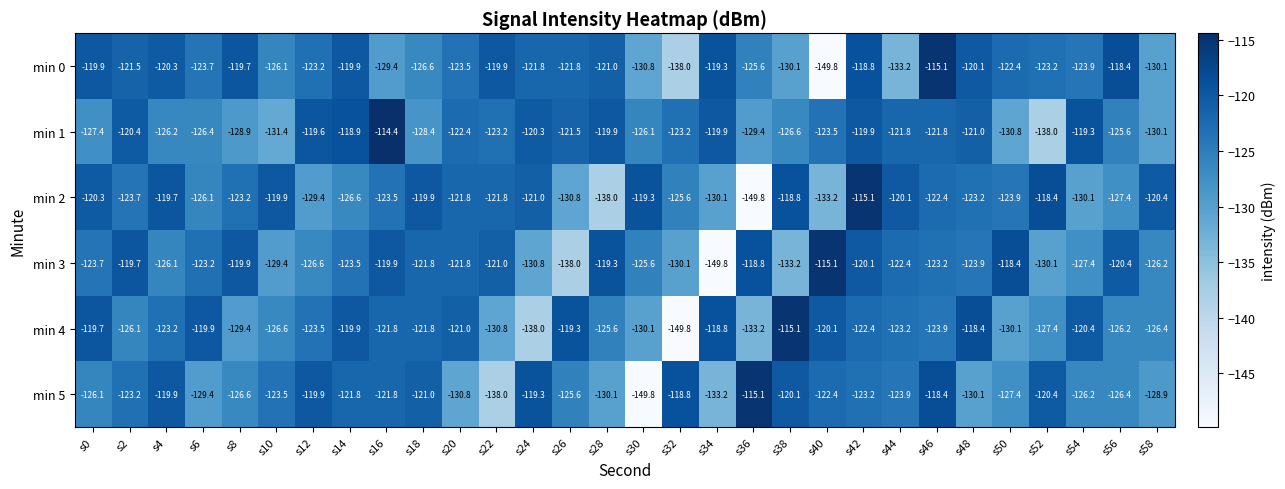

What is the sum of the min 1 values at s44 and s20?

-244.2